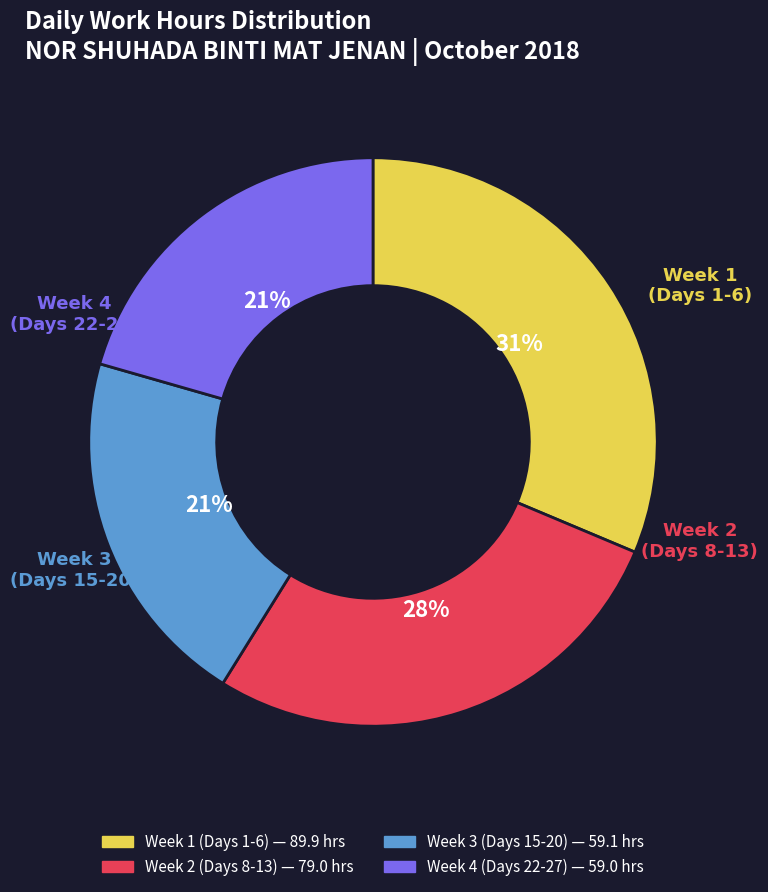

To the nearest percent, what is the average slice percentage?

25%